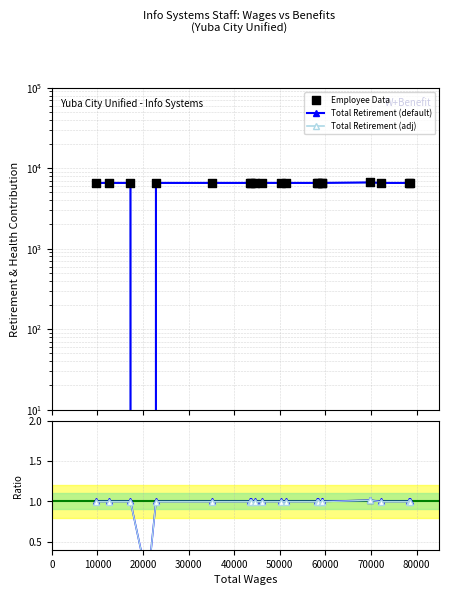

Is the value of Total Retirement (adj) at 11 greater than the value of Total Retirement (default) at 0?

No